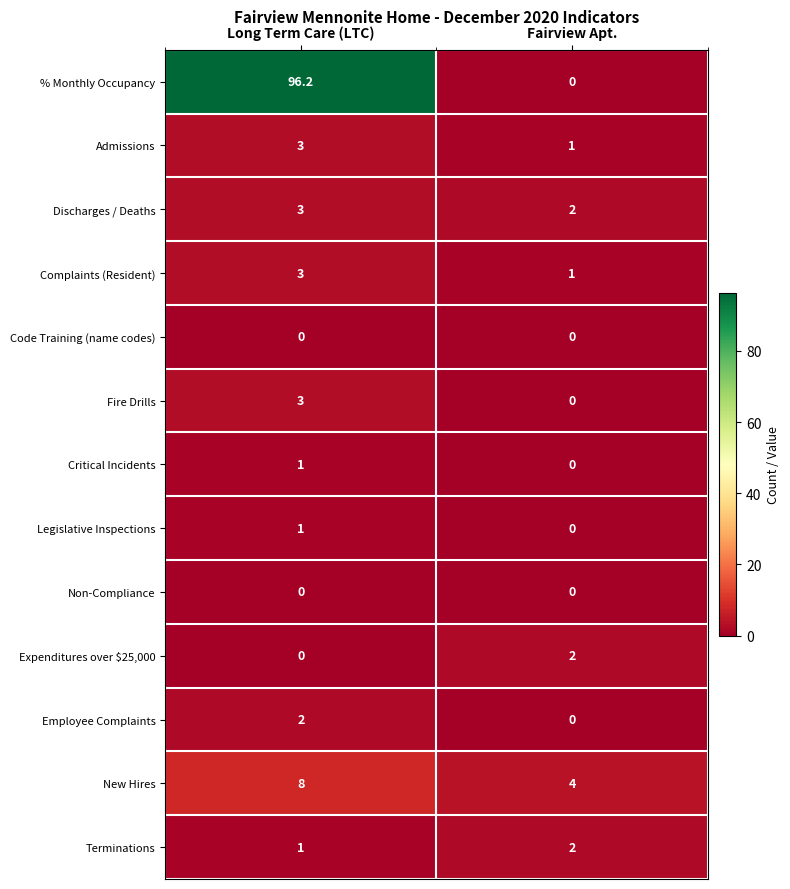

At which category is the sum across all series the highest?

Long Term Care (LTC)